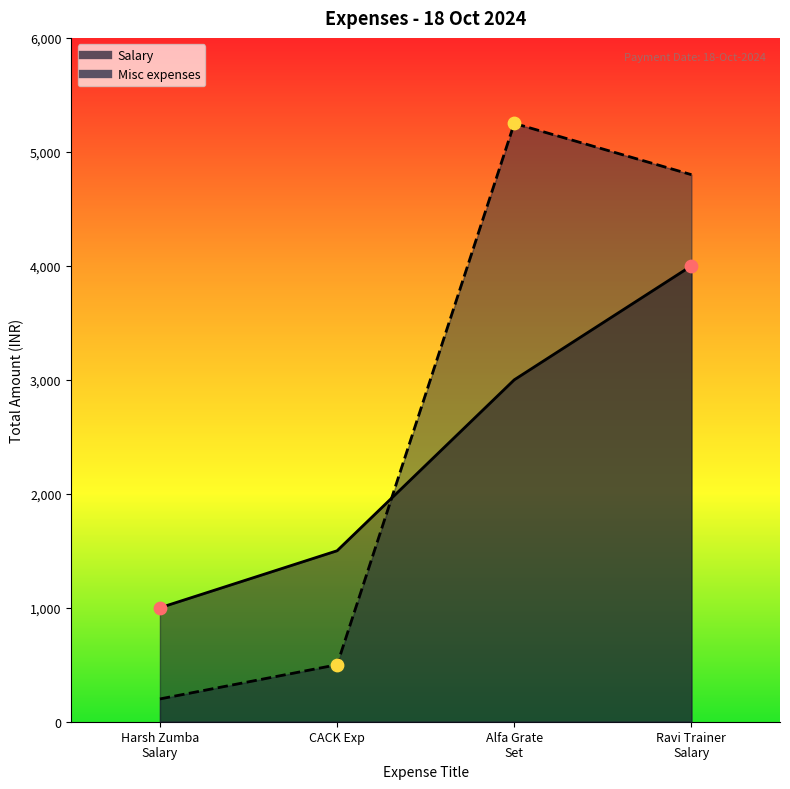

Which series has the largest total across all categories?

Misc expenses